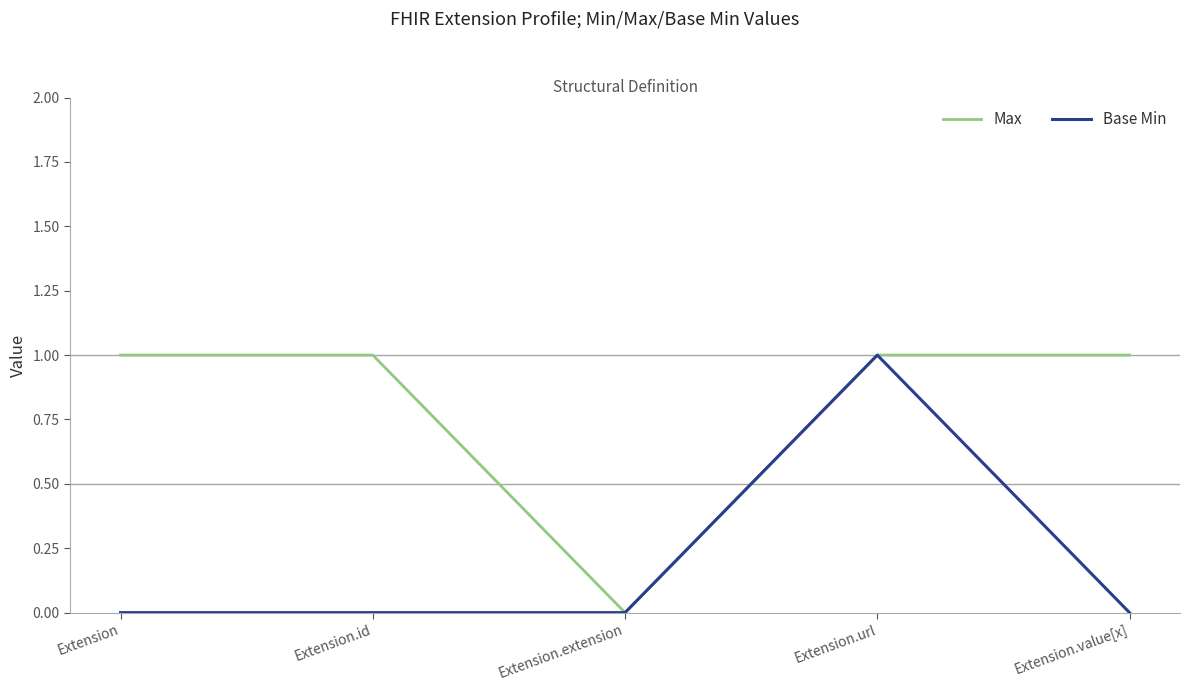

What are all the series names shown in the legend?

Max, Base Min